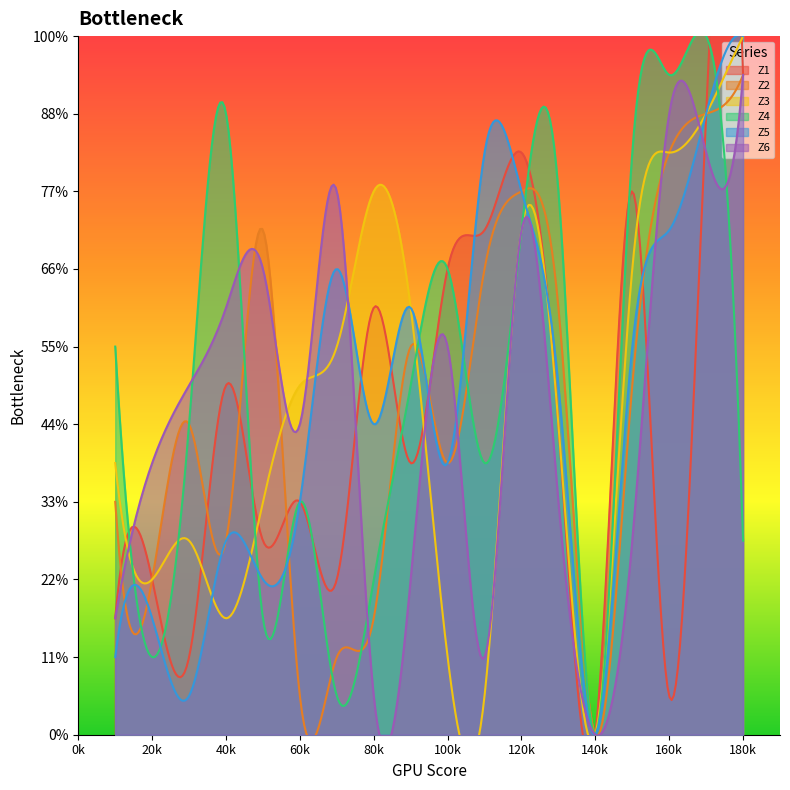

How many values in Z4 are above zero?

17